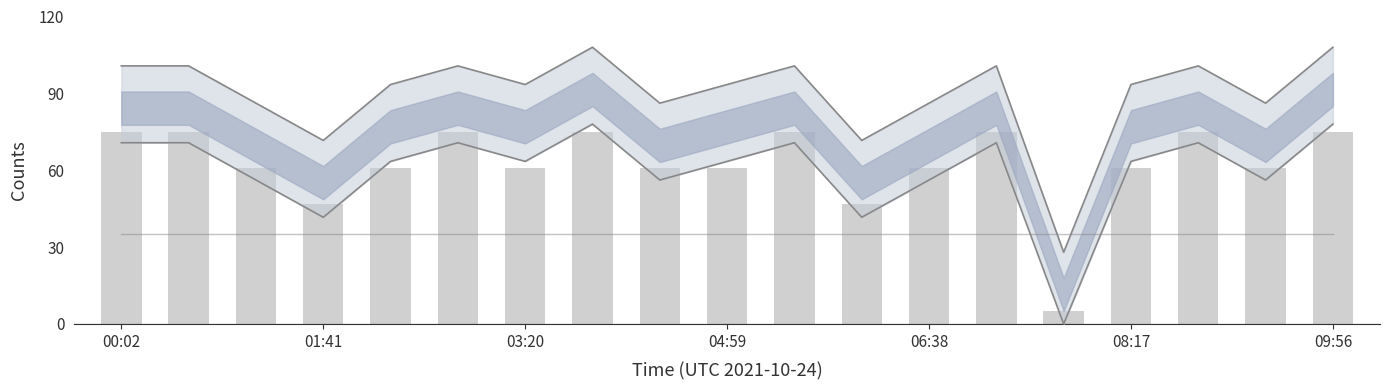

How many groups of bars are there?

19